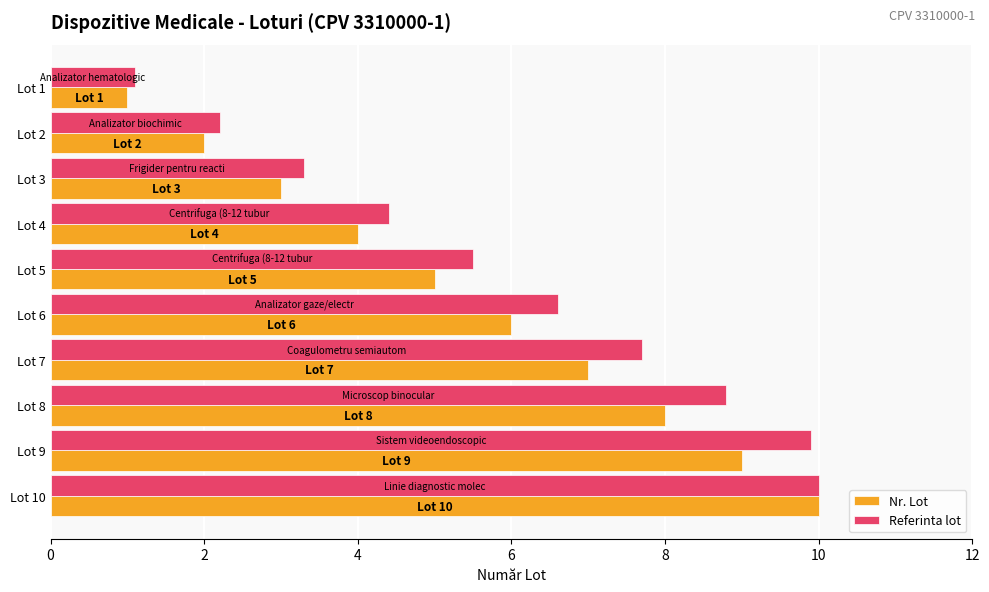

Rank the series at Lot 7 from highest to lowest value.

Referinta lot, Nr. Lot